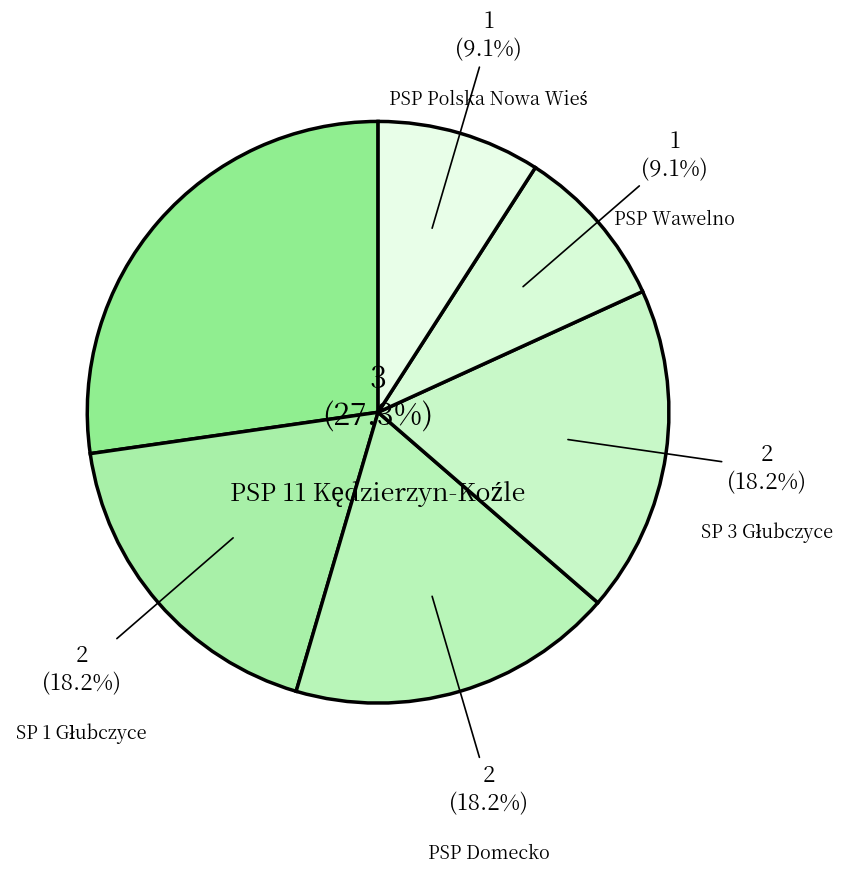

Count the number of slices in the pie.

6